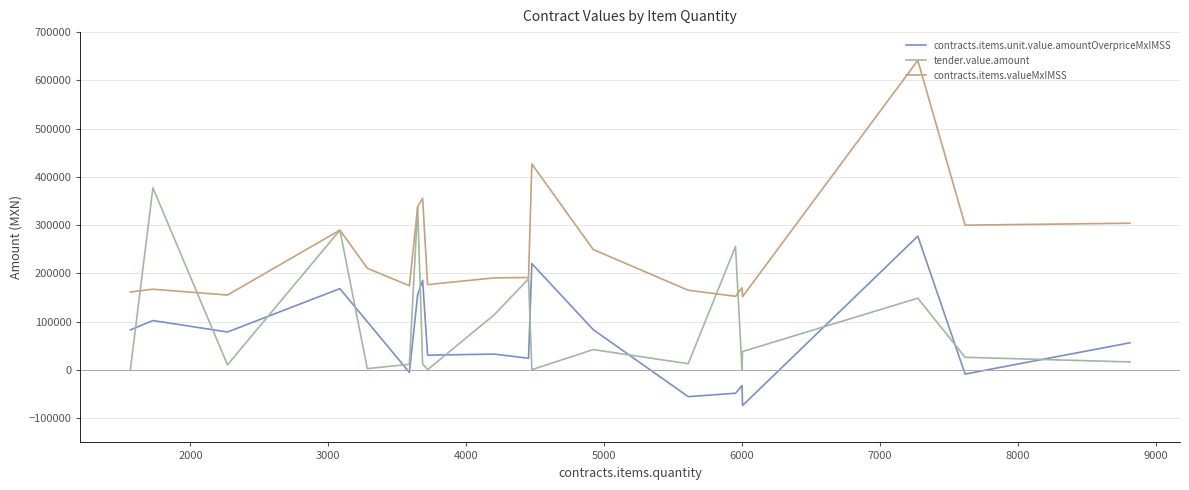

Which series has the widest spread of values?

contracts.items.valueMxIMSS